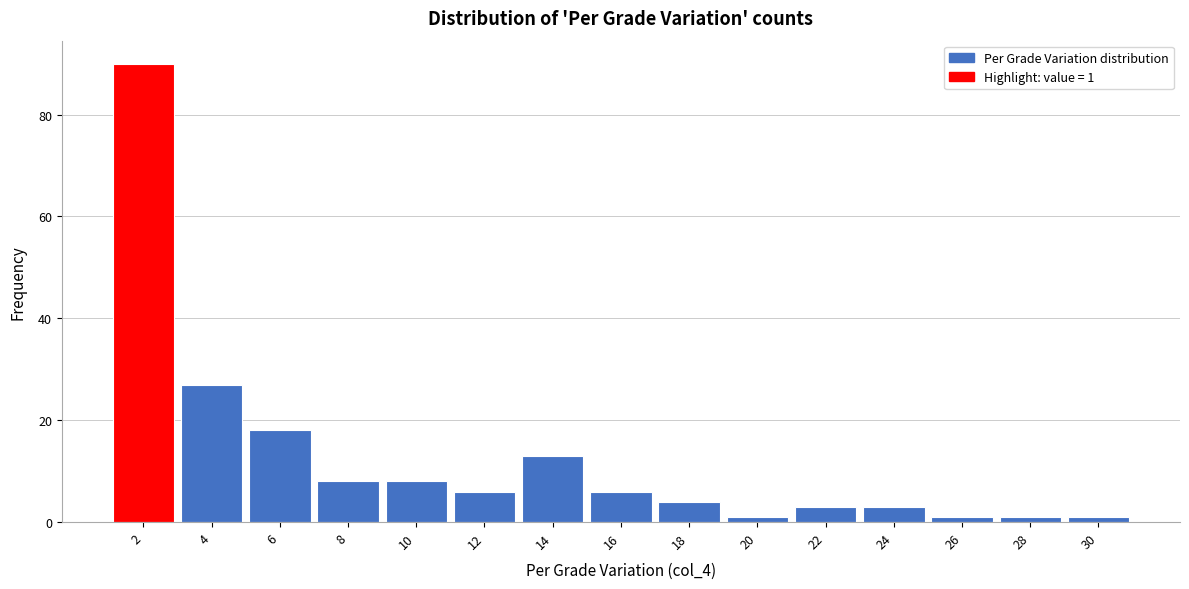

Reading right to left, extract all data points from this chart.

1	1	1	3	3	1	4	6	13	6	8	8	18	27	90